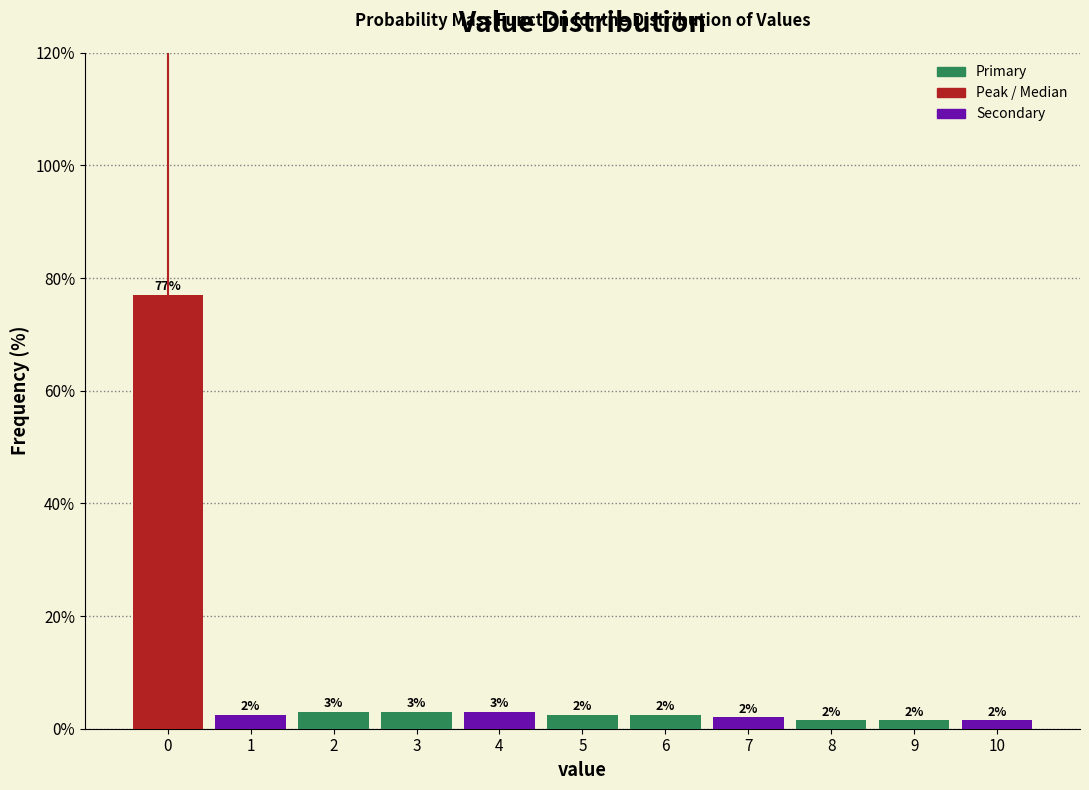

Over which range of the x-axis is the bar tallest?

-0.5 to 0.5